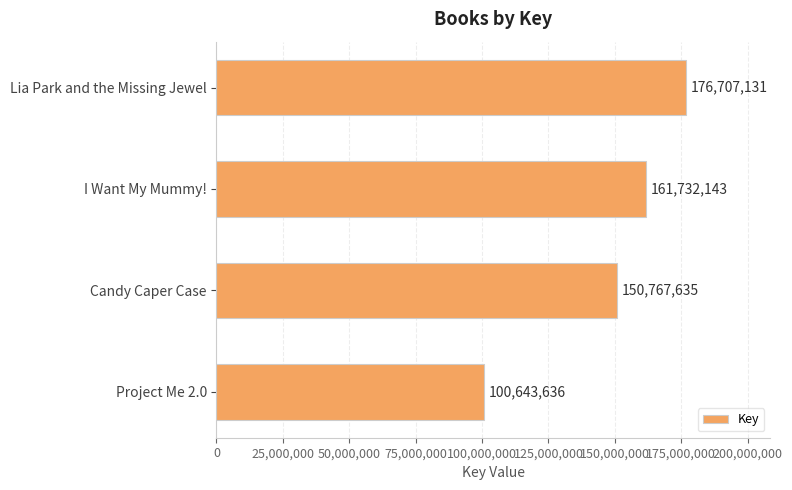

Count the number of categories in the chart.

4